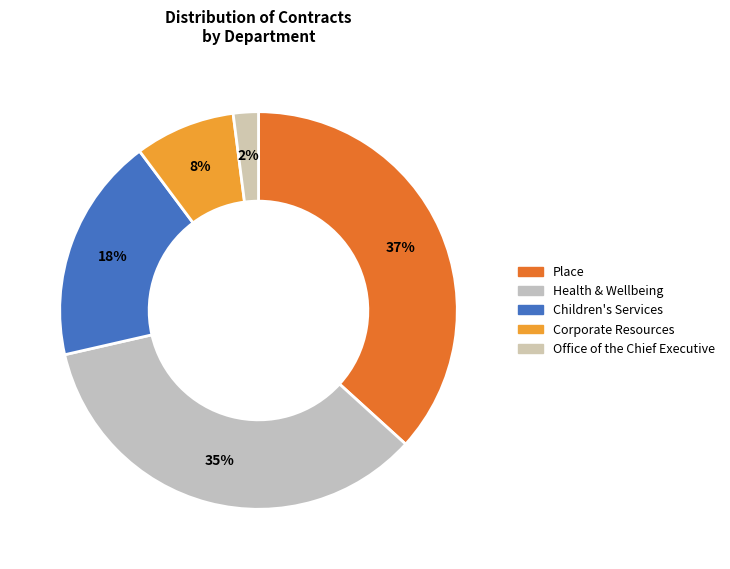

What is the smallest slice in the pie chart?

Office of the Chief Executive